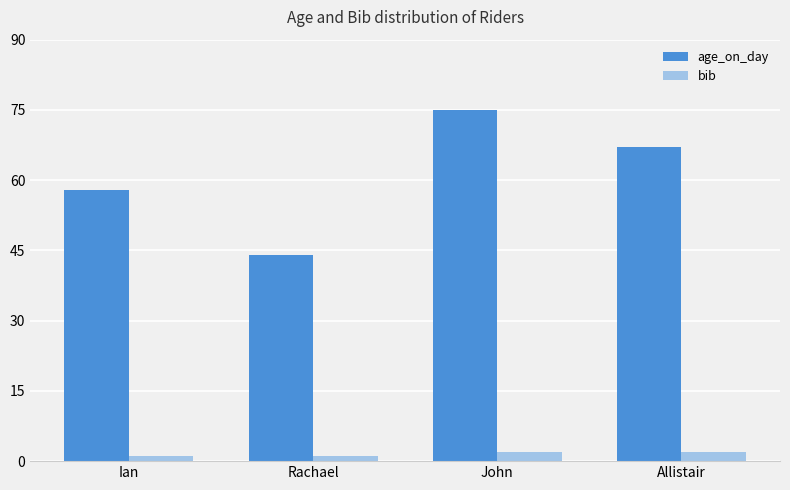

The age_on_day series shows 58 at Ian. True or false?

True